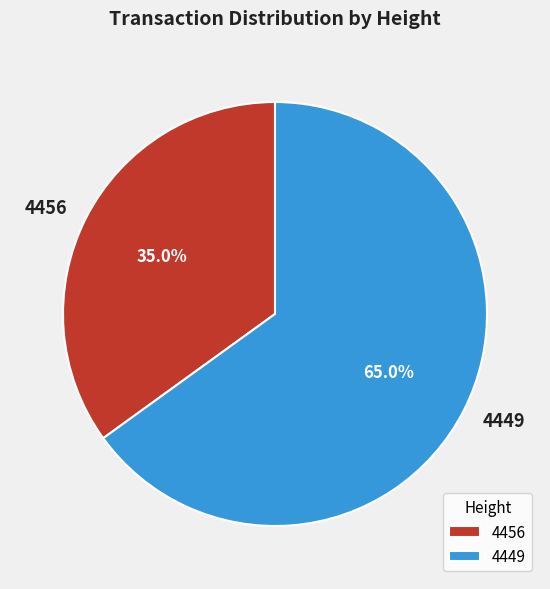

The 4449 slice represents 65% of the pie. True or false?

True